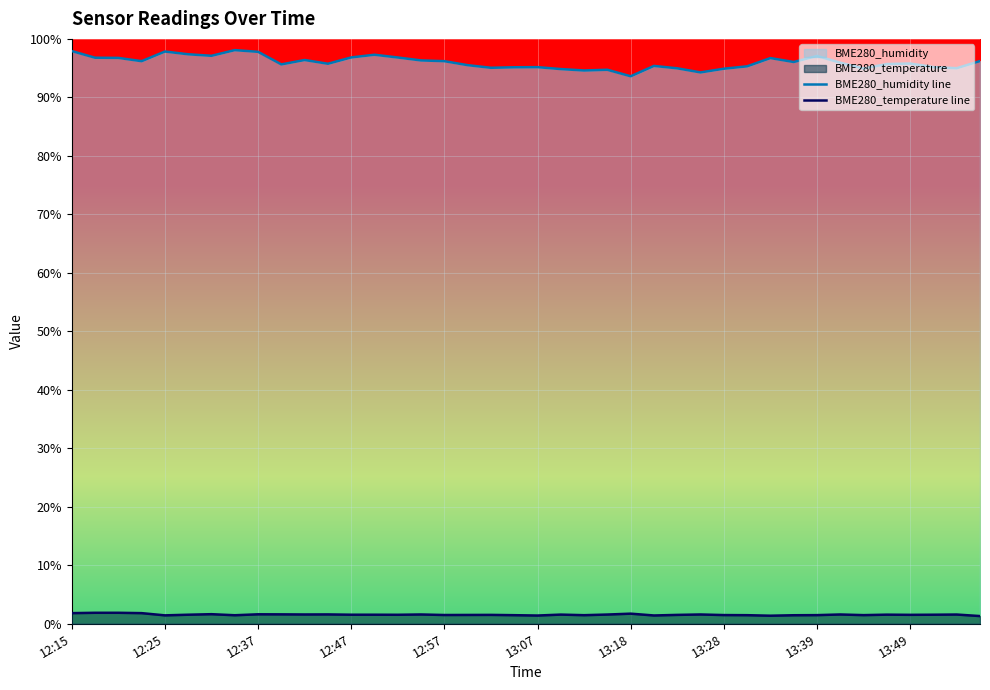

What is the highest value of the BME280_humidity line series?

98.1